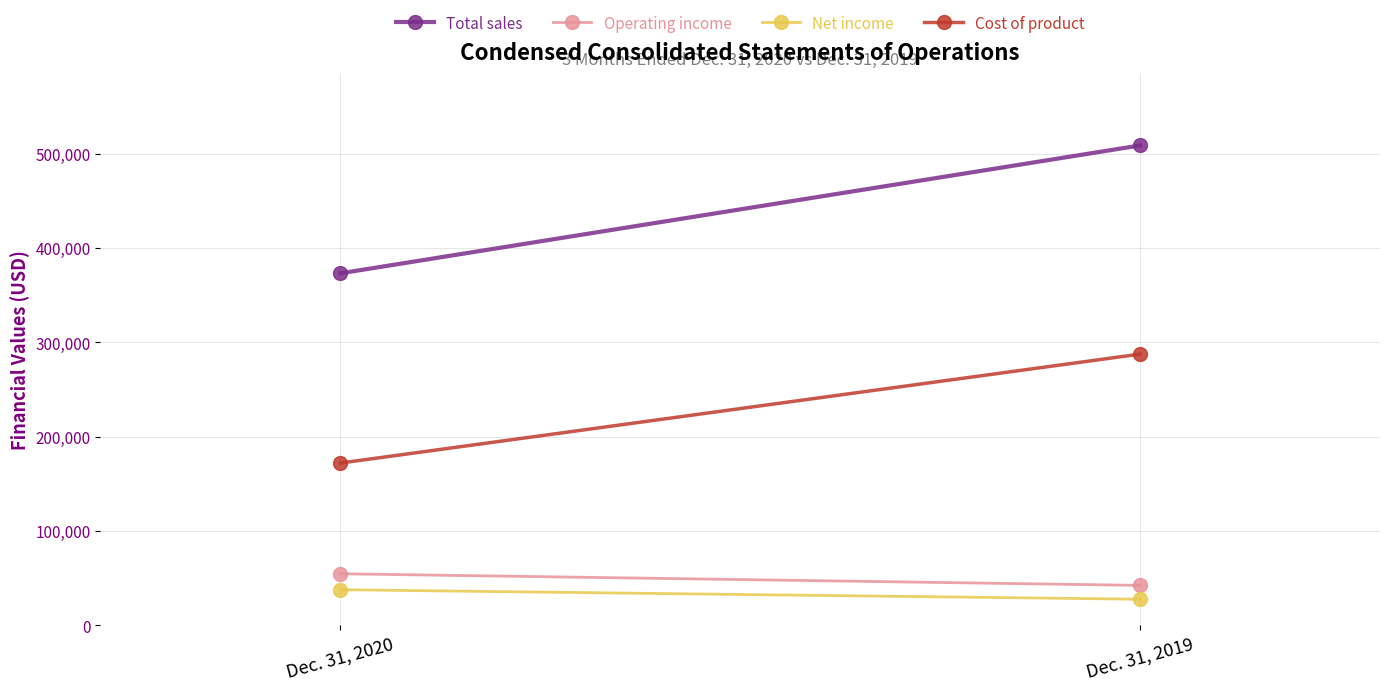

Which series has the largest range (max minus min)?

Total sales